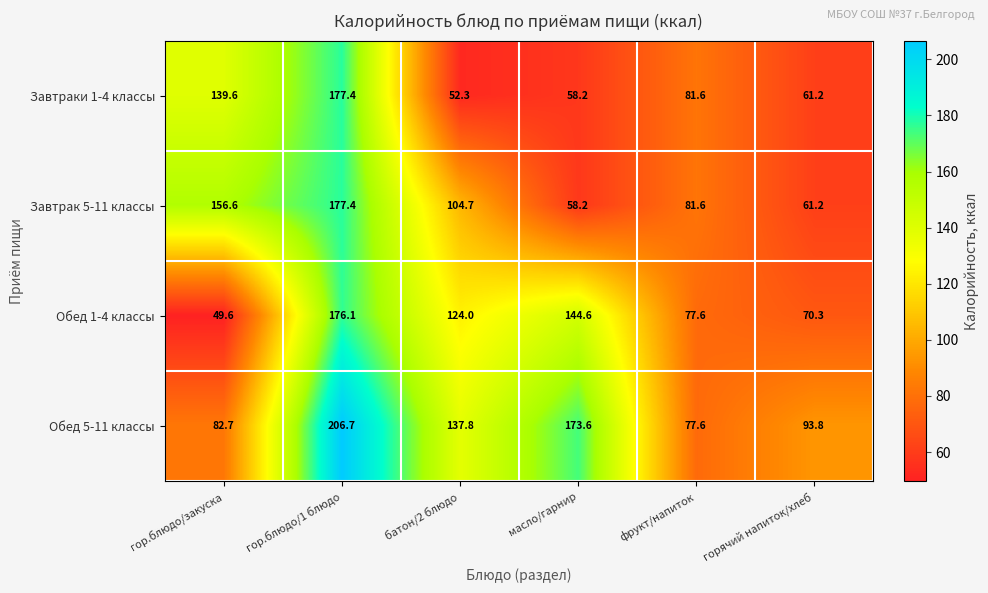

What is the difference between the maximum and second lowest values in the Завтраки 1-4 классы series?

119.2